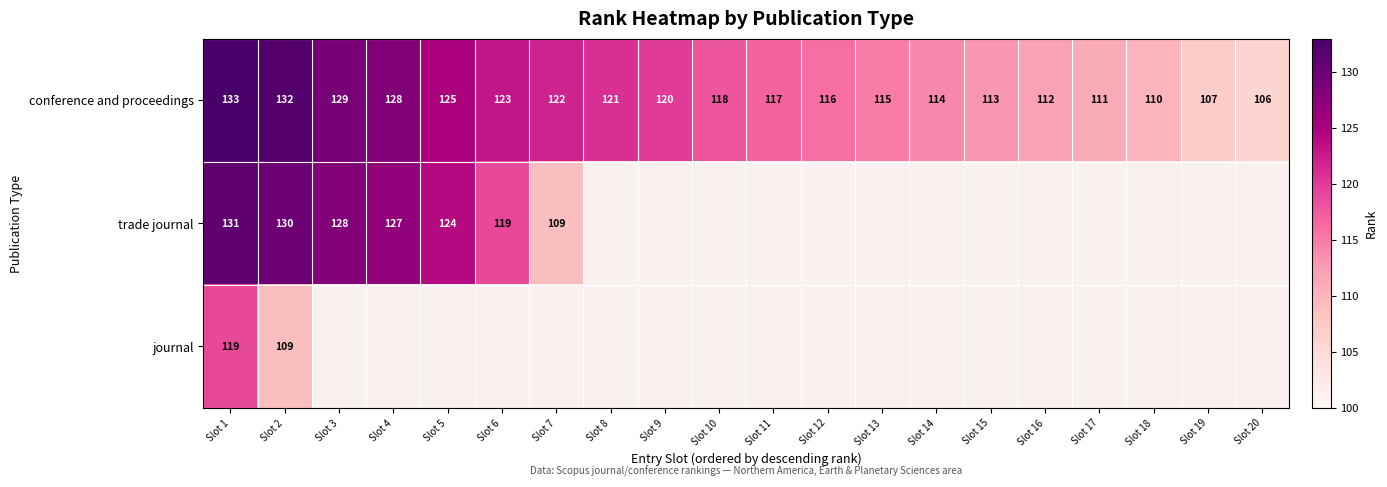

What is the maximum value shown in the chart?

133.0